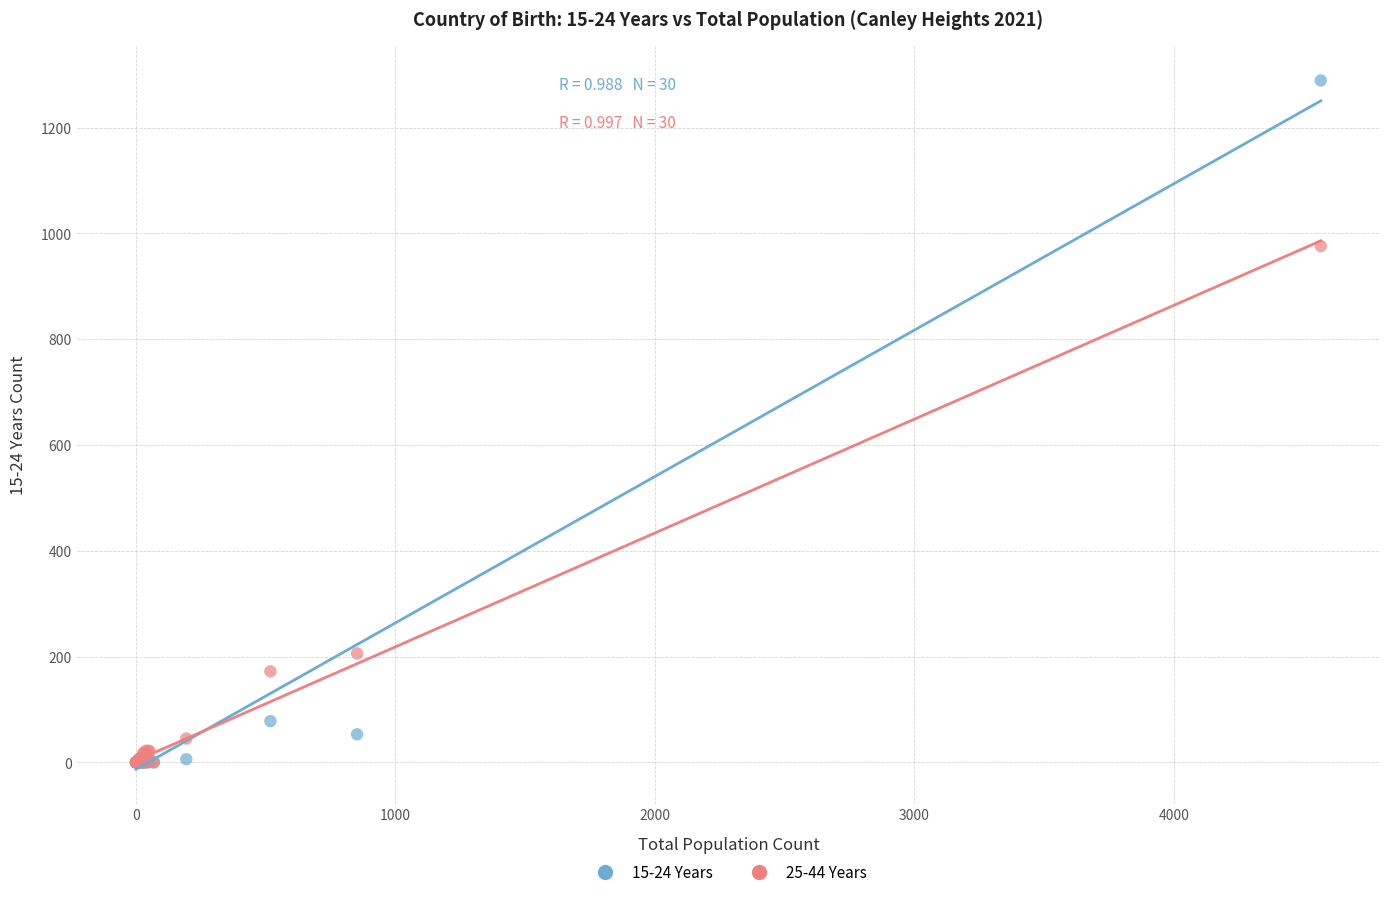

Across all series, what Y value is closest to 644?

976